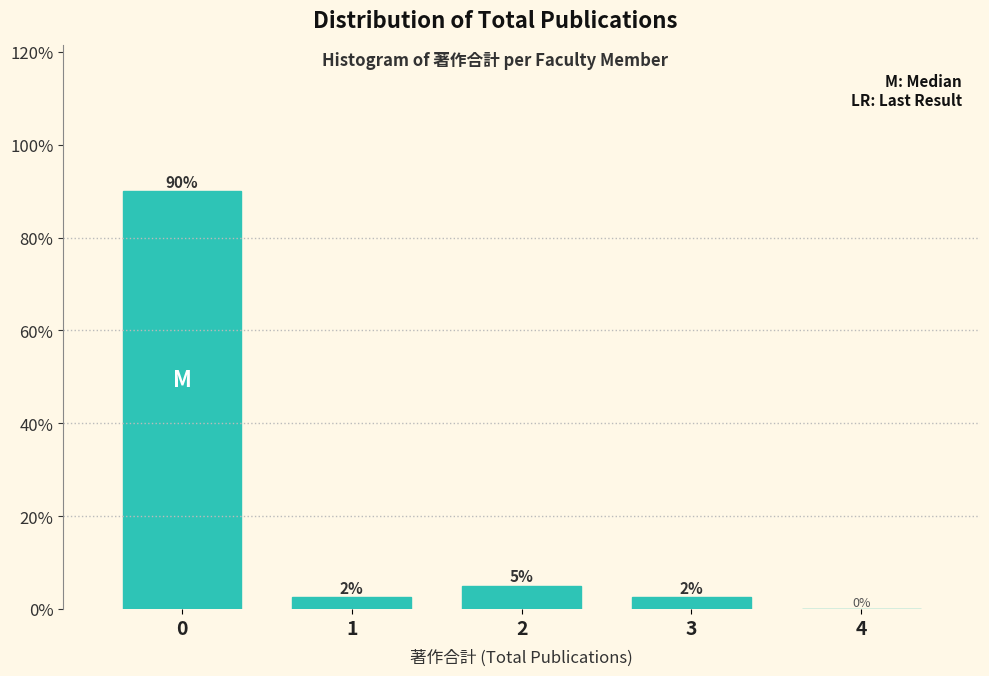

What is the greatest value displayed?

90.0